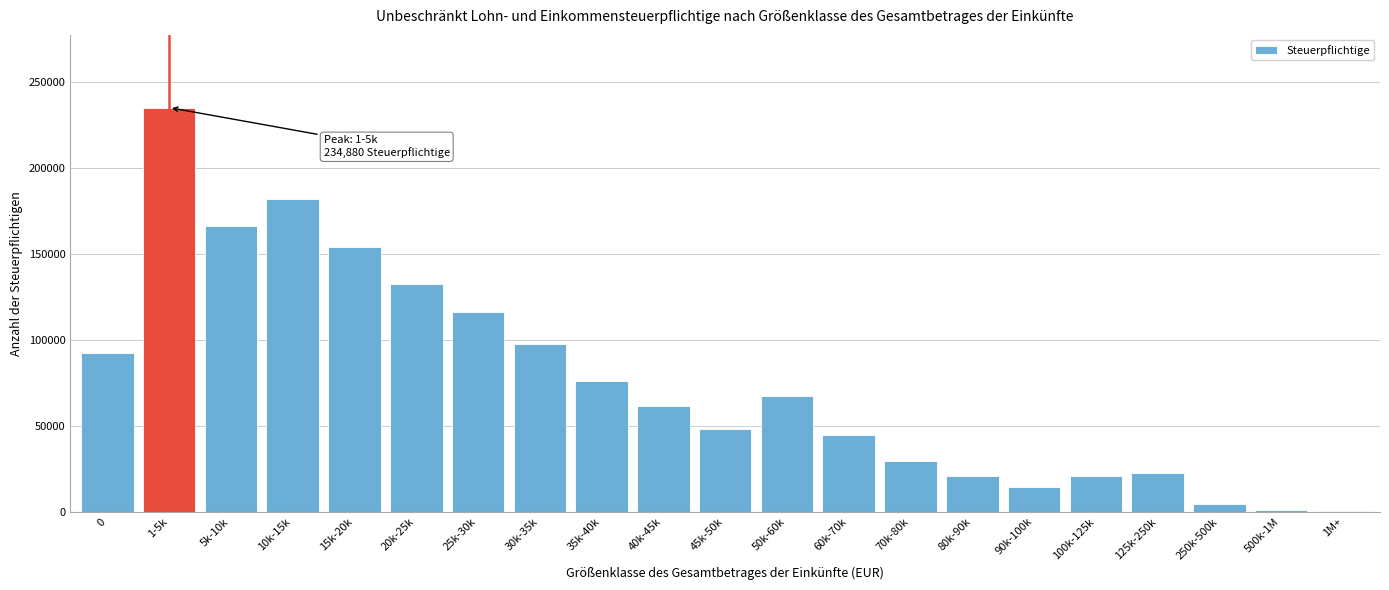

Which label corresponds to the largest value in the chart?

1-5k